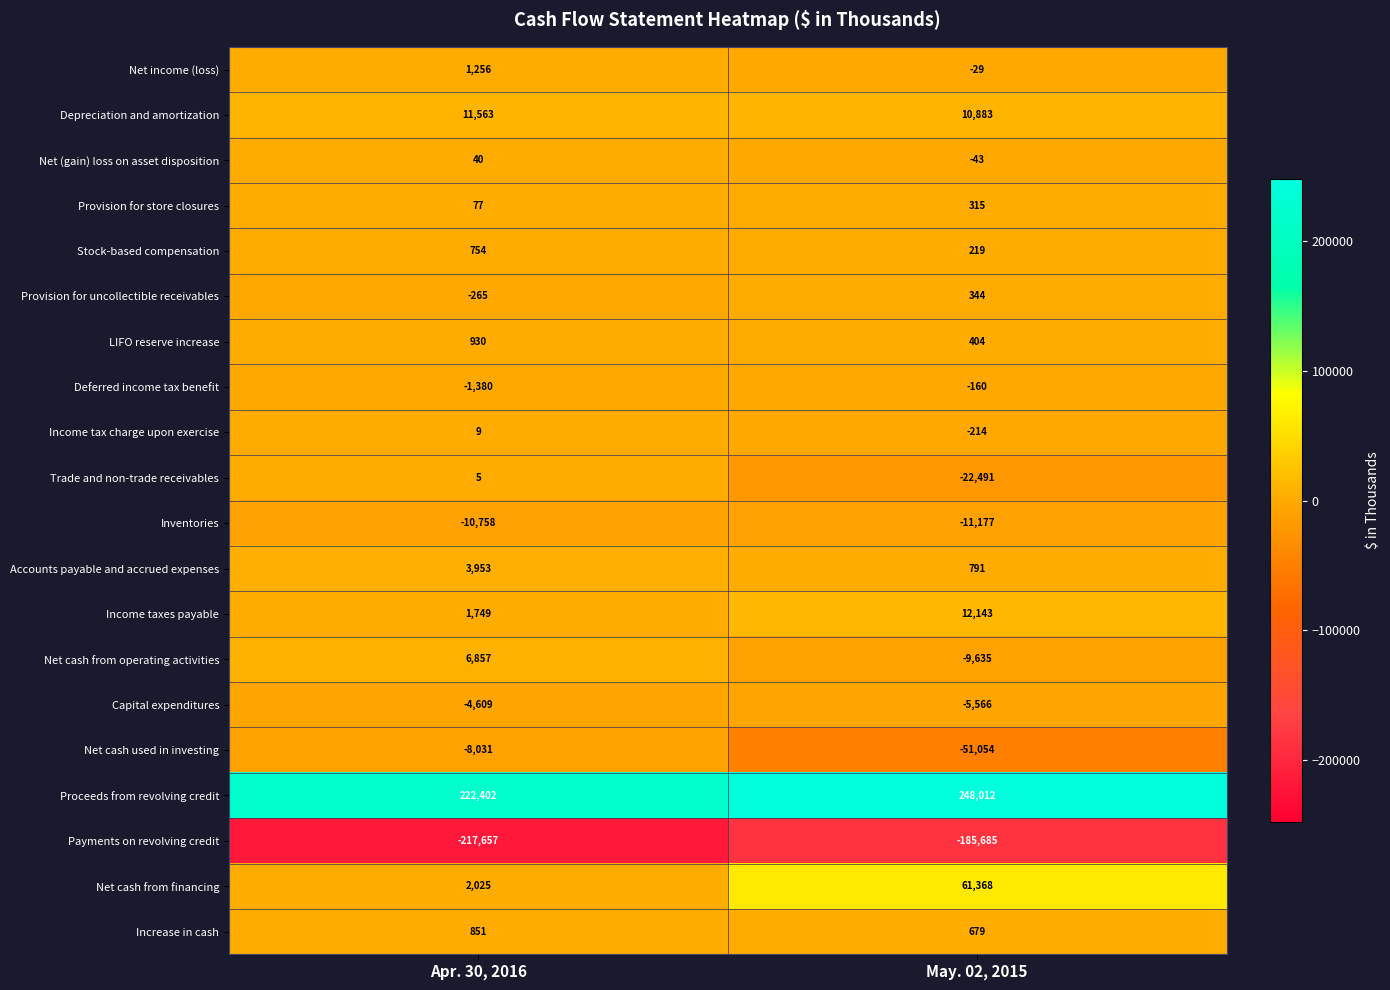

True or false: Net income (loss) has a value of 460 at Apr. 30, 2016.

False